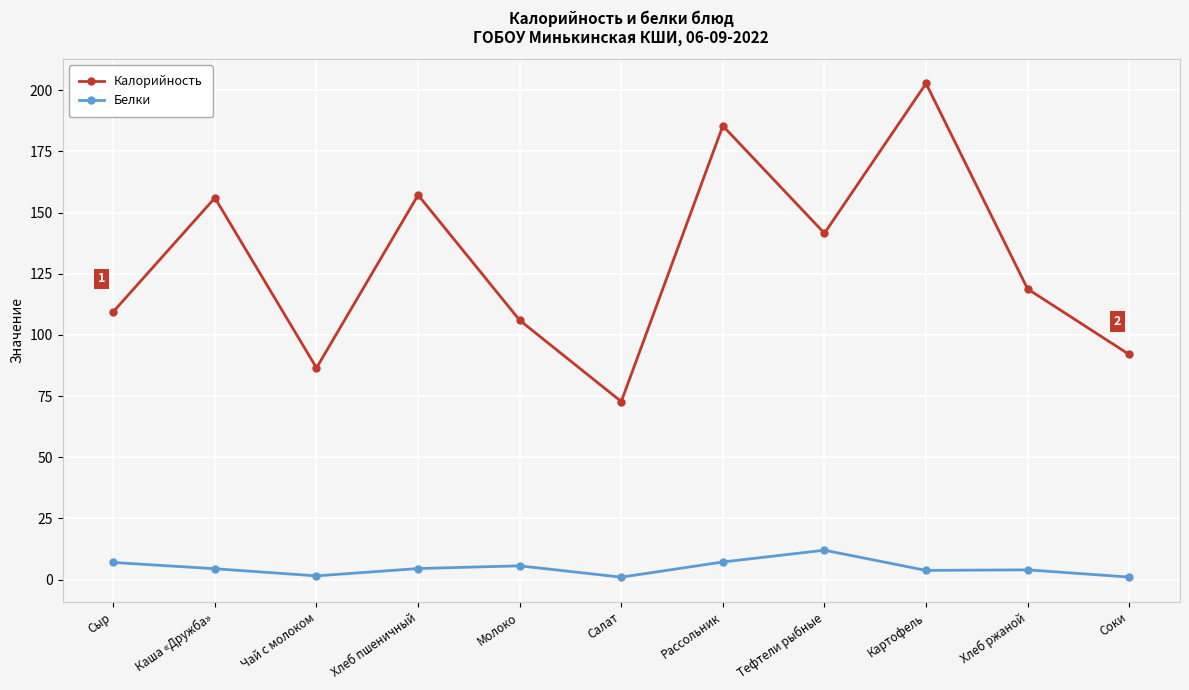

What is the label of the 3rd point from the right?

Картофель